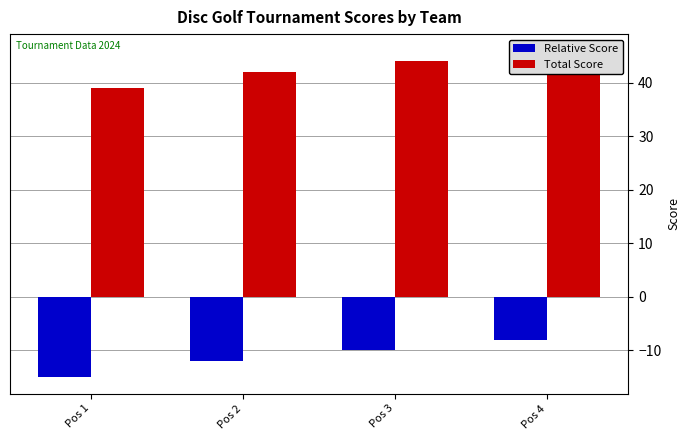

How many groups of bars are there?

4